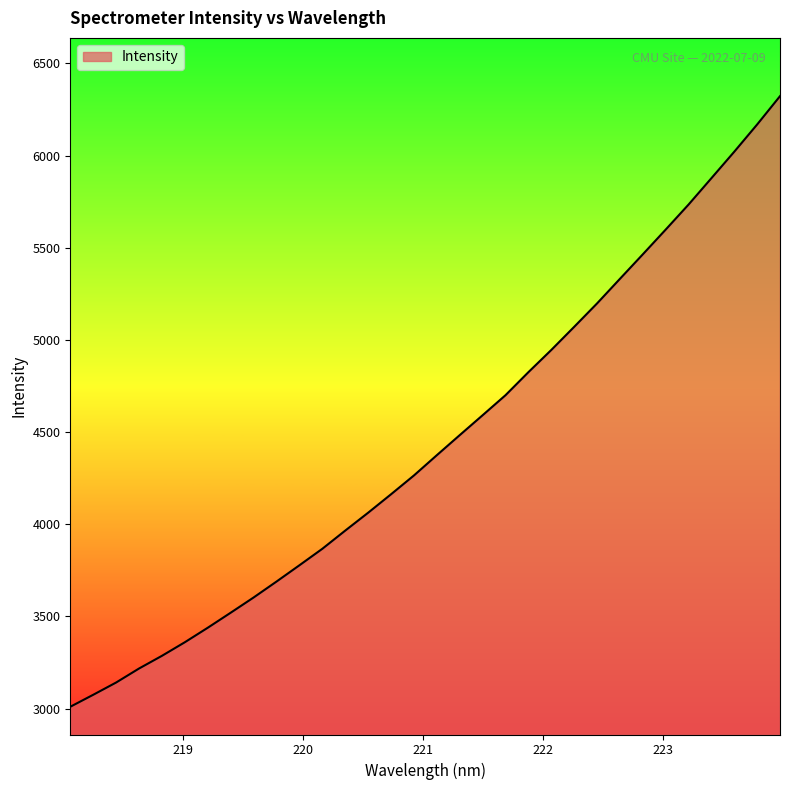

What is the maximum value shown in the chart?

6322.2